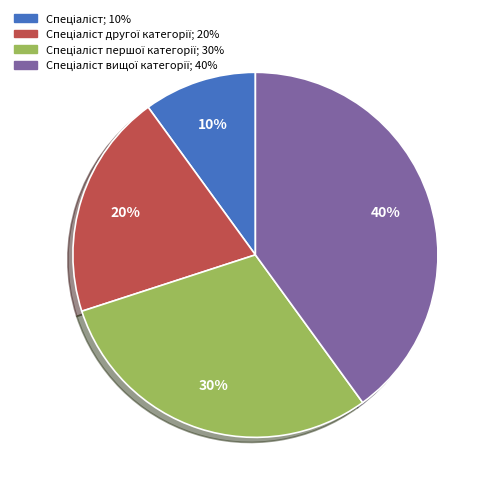

Is there a majority slice in this chart?

No